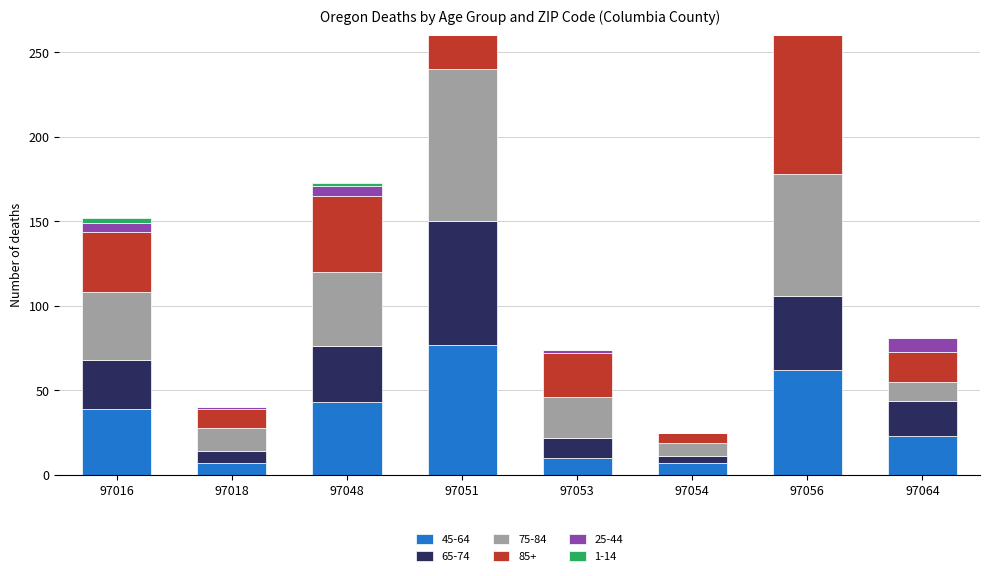

What is the average value of the 25-44 series?

8